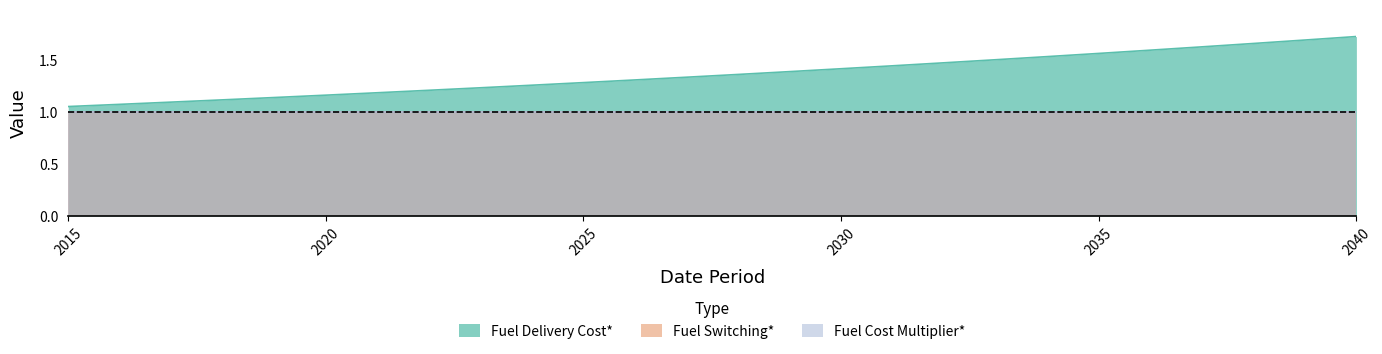

Rank the categories by Fuel Switching* value from lowest to highest.

2015, 2016, 2017, 2018, 2019, 2020, 2021, 2022, 2023, 2024, 2025, 2026, 2027, 2028, 2029, 2030, 2031, 2032, 2033, 2034, 2035, 2036, 2037, 2038, 2039, 2040